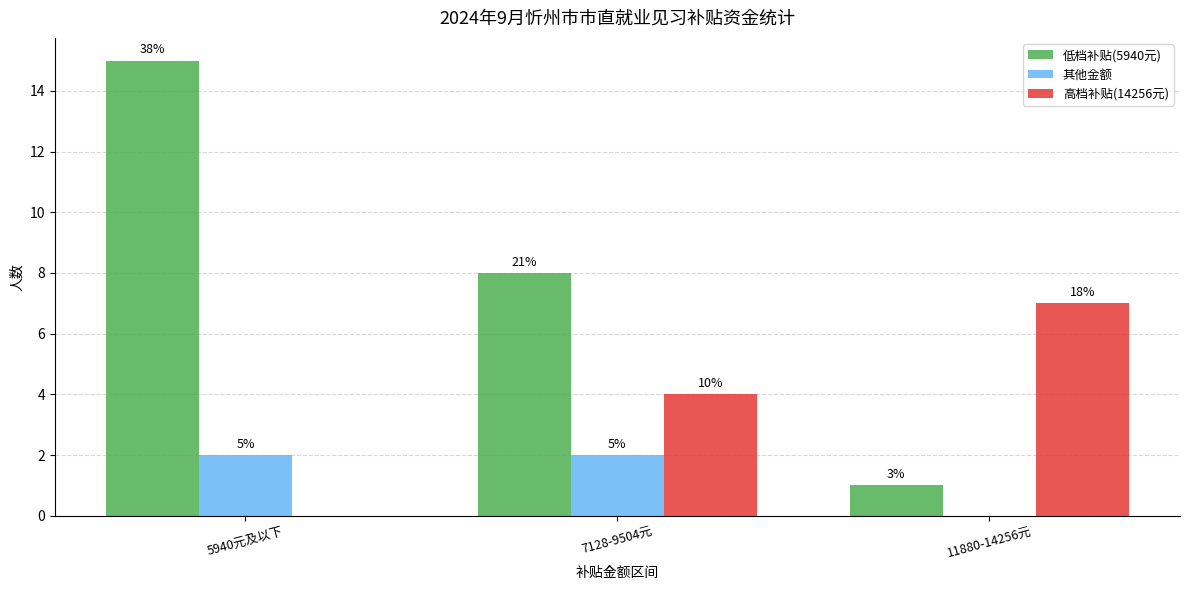

Which label corresponds to the smallest value in the chart?

11880-14256元